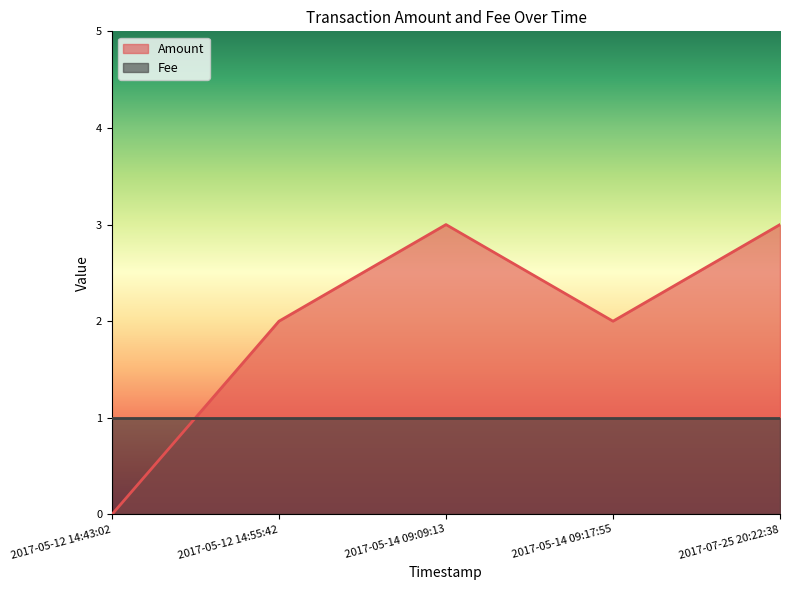

Reading left to right, extract all data points from this chart.

0	2	3	2	3